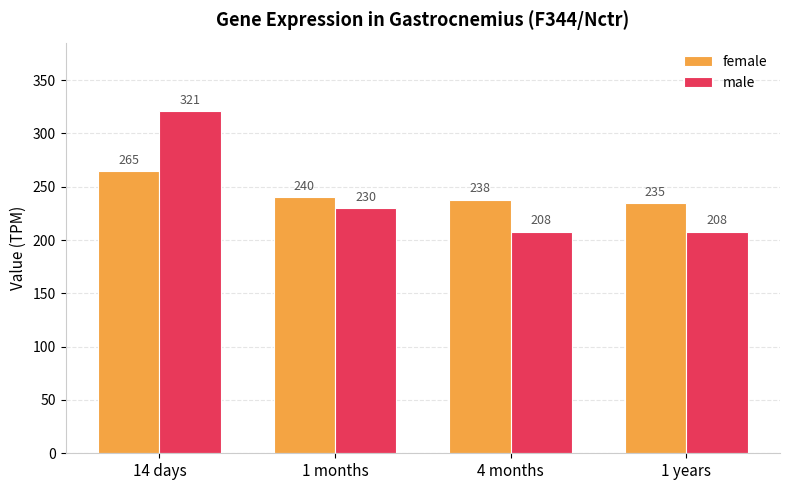

What is the label of the 1st bar from the right?

1 years